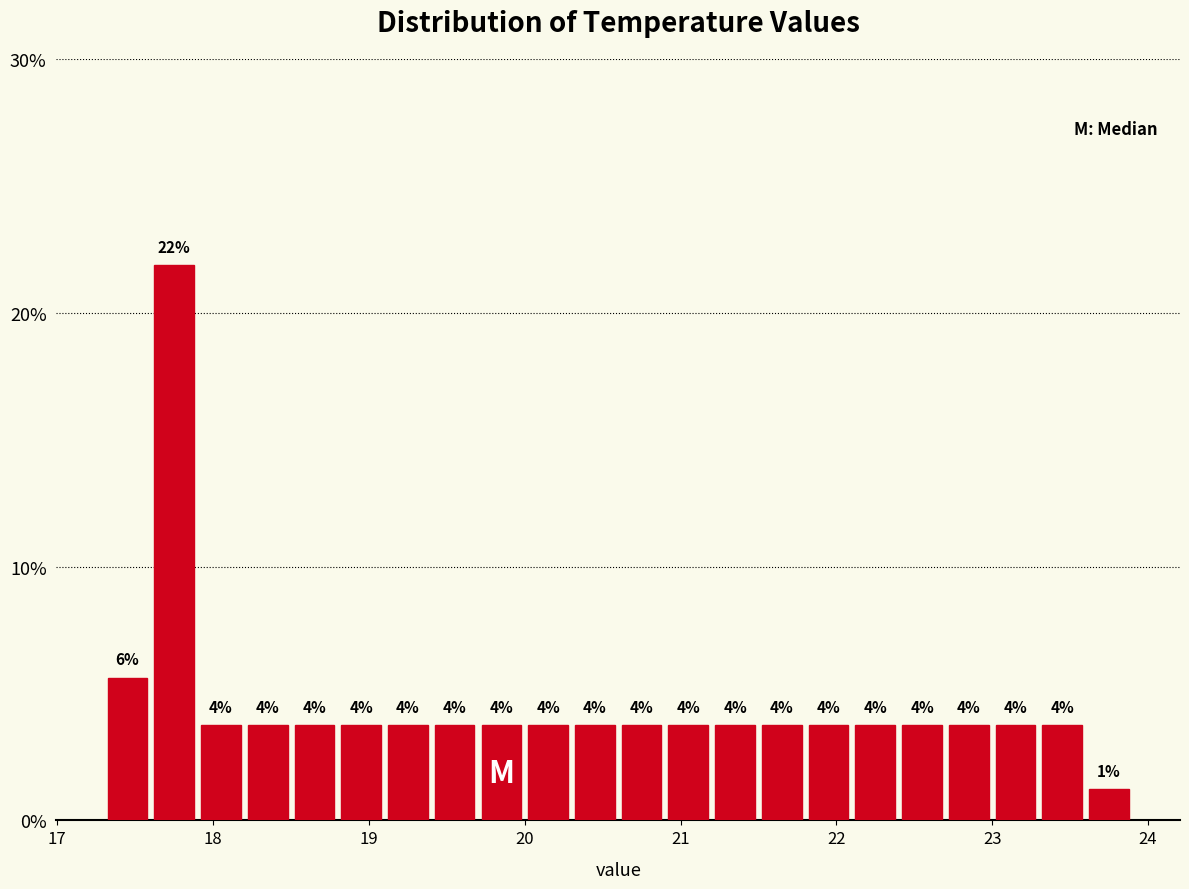

Around what value on the x-axis is the tallest bar? Give the approximate position of its centre, as read against the axis.

17.8